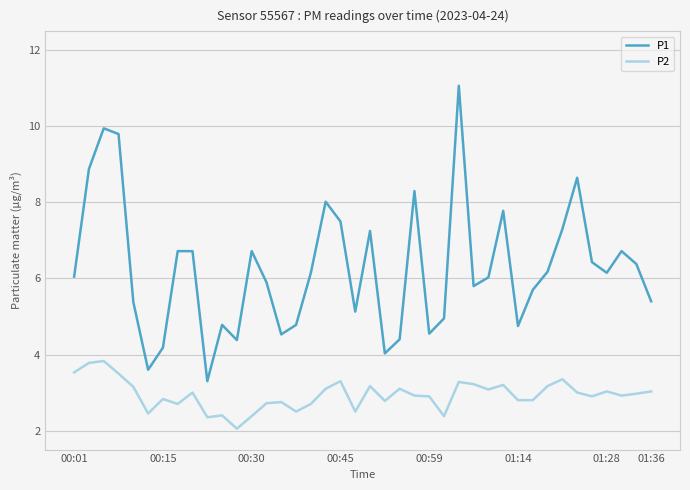

What is the highest value of the P2 series?

3.8